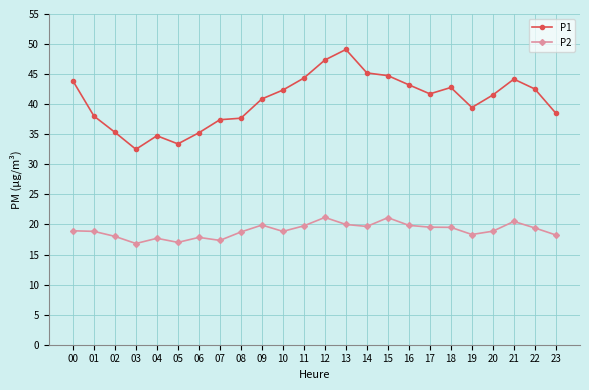

At 10, list the series in order from largest to smallest.

P1, P2